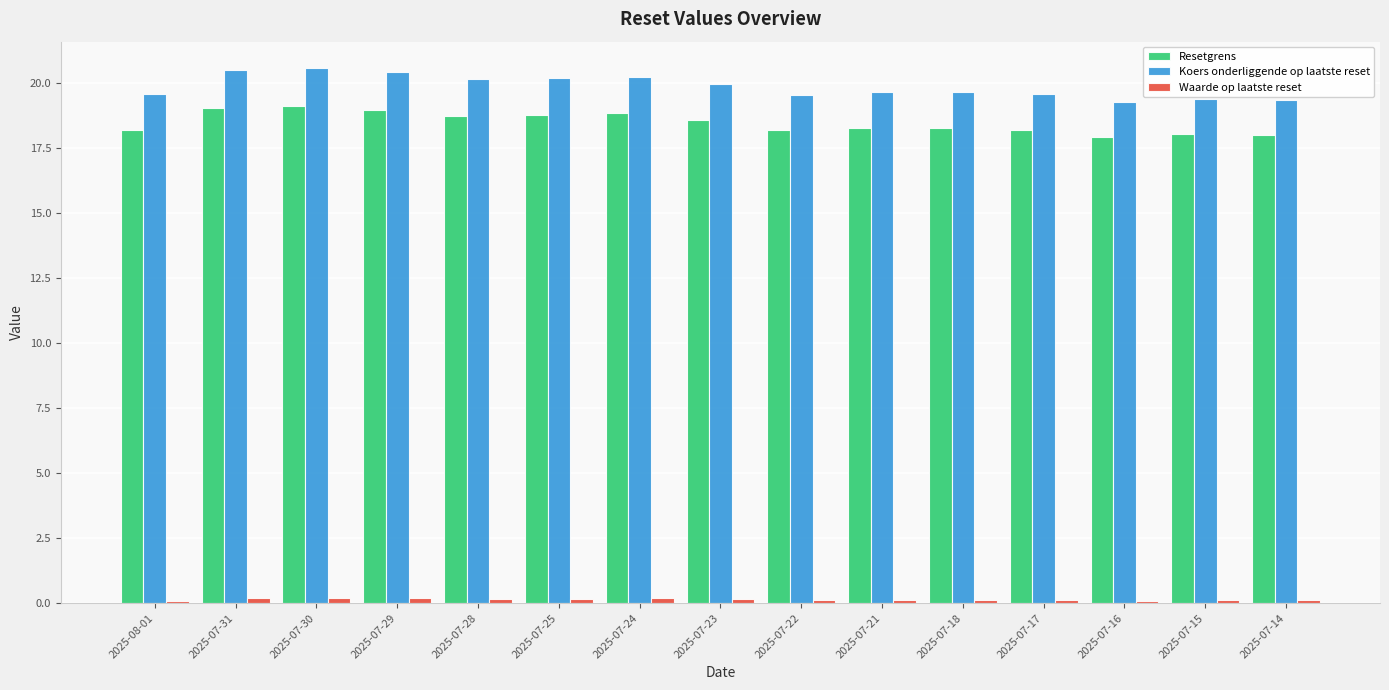

Which series has the widest spread of values?

Koers onderliggende op laatste reset